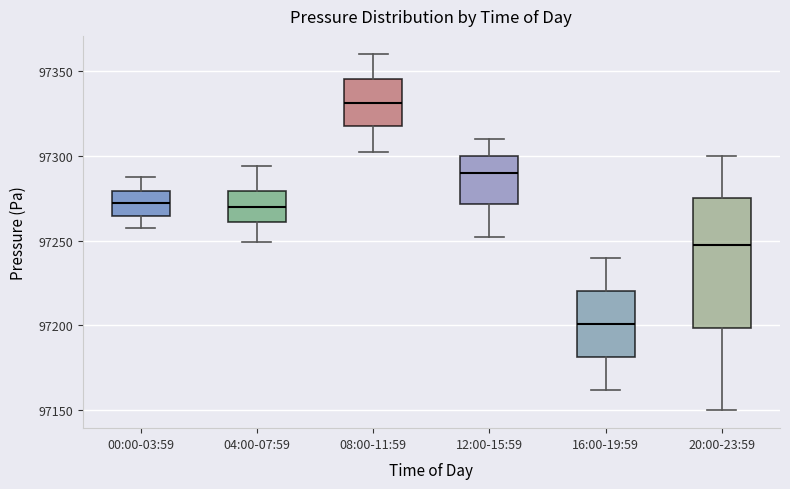

Comparing the boxes themselves (not the whiskers), which one is the tallest?

20:00-23:59